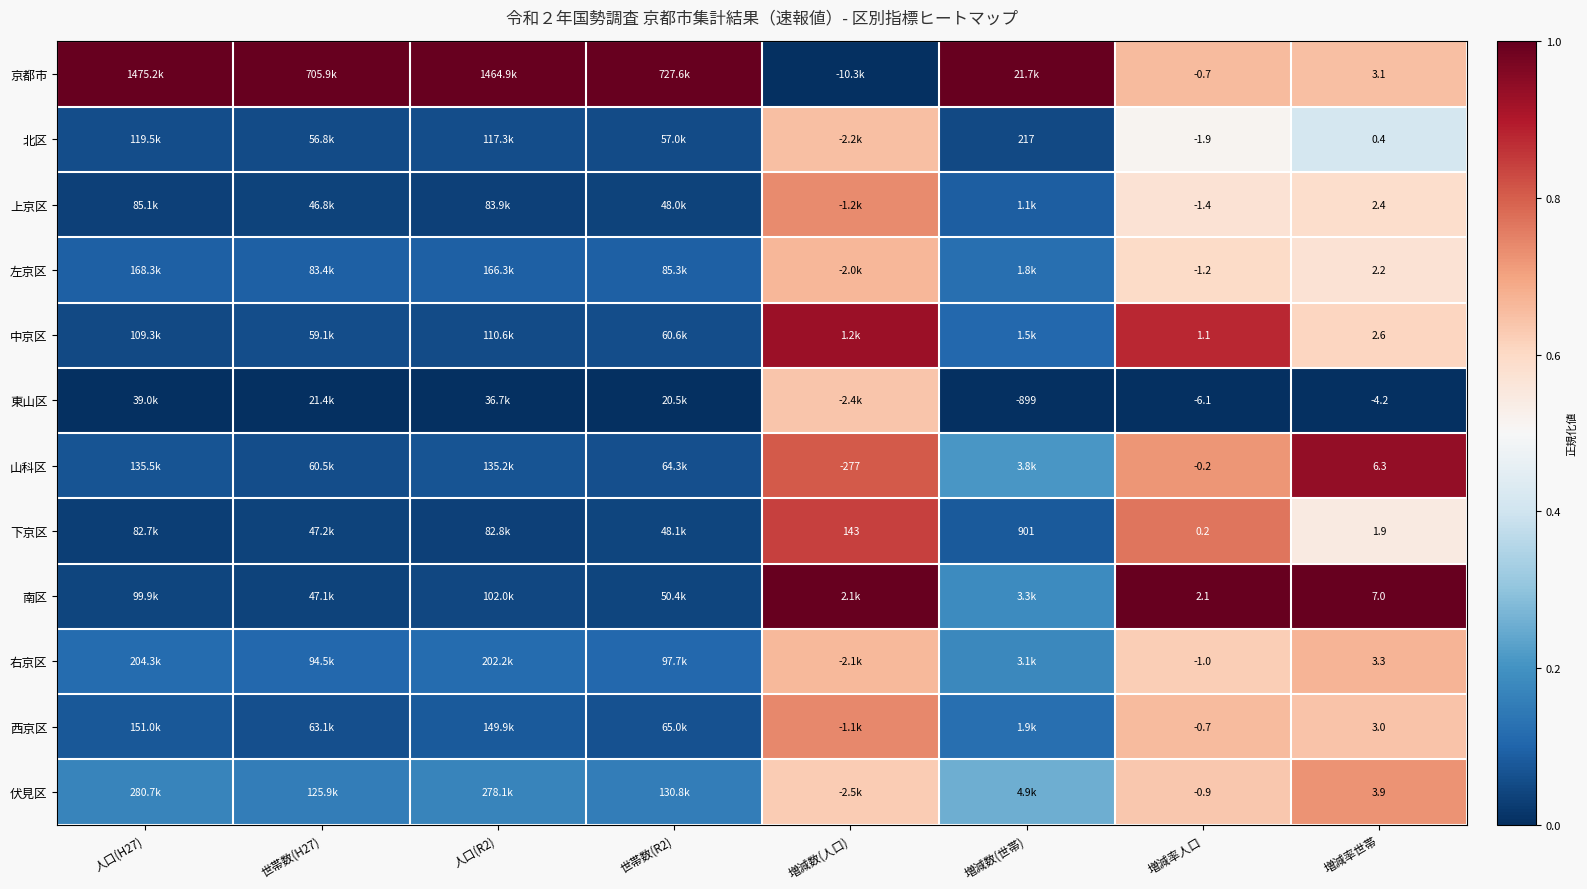

Which has a higher value, 世帯数(H27) or 増減率世帯?

世帯数(H27)